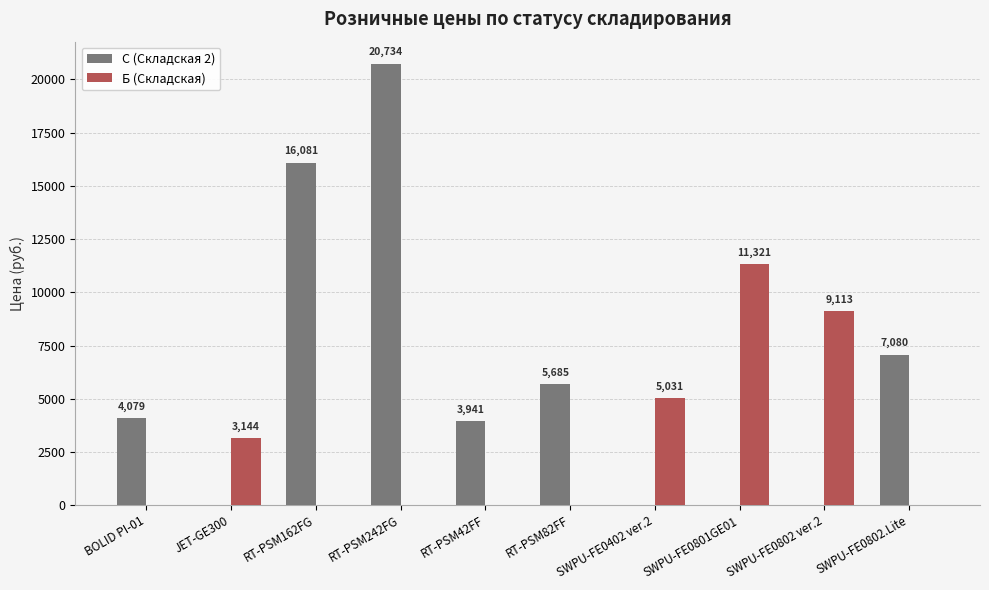

At which label does Б (Складская) reach its peak?

SWPU-FE0801GE01